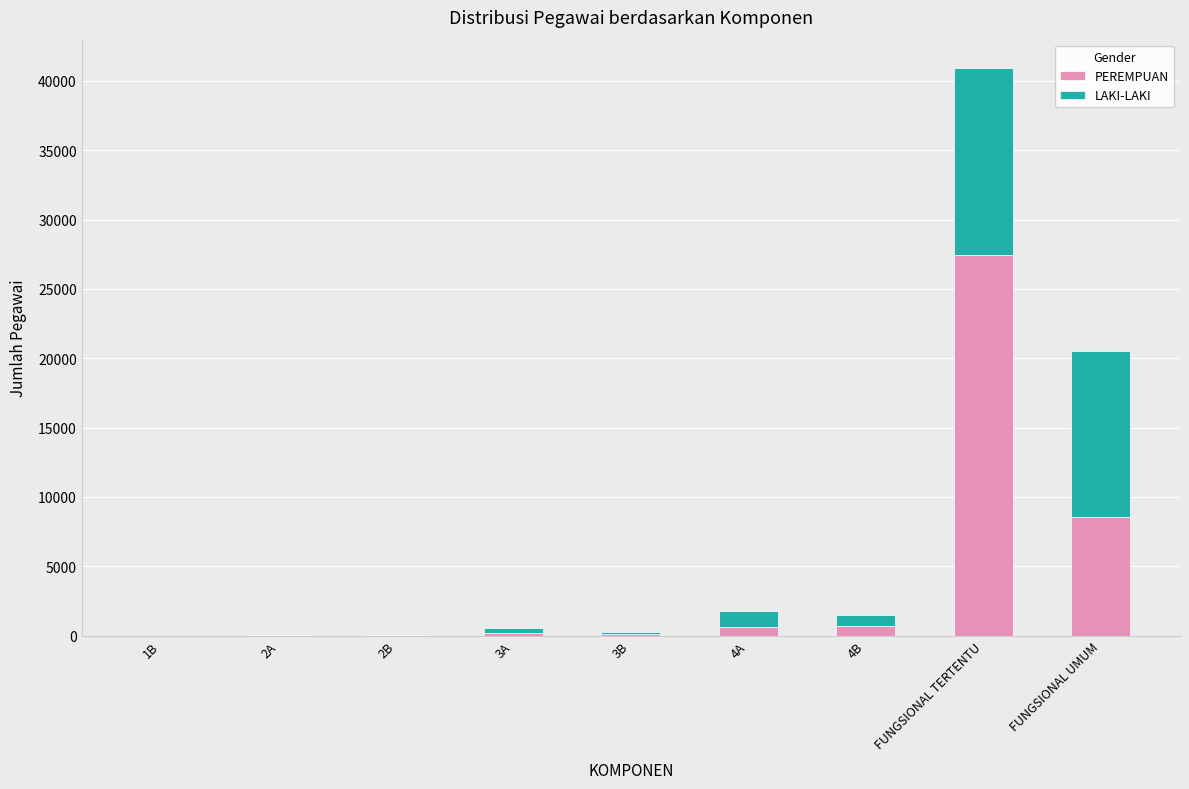

What is the maximum value for PEREMPUAN?

27483